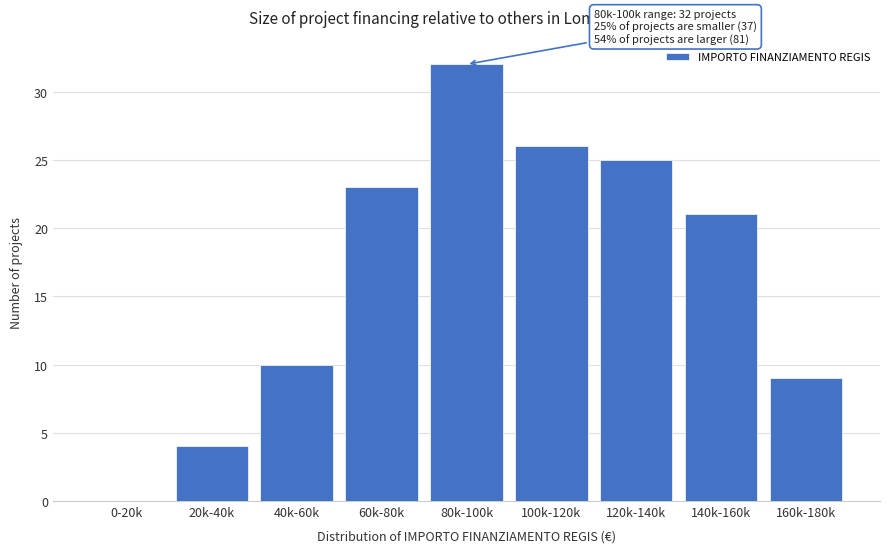

Reading right to left, list all the values displayed in this chart.

160k-180k=9	140k-160k=21	120k-140k=25	100k-120k=26	80k-100k=32	60k-80k=23	40k-60k=10	20k-40k=4	0-20k=0